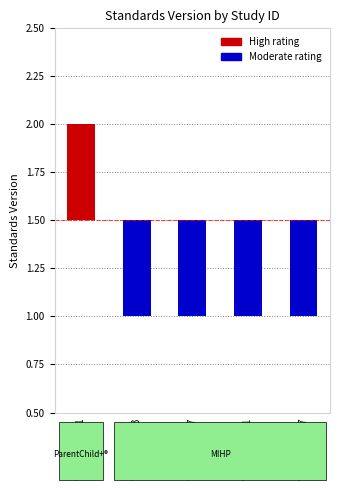

Rank the categories by value from lowest to highest.

WWHV039653, WWHV047867, WWHV070771, WWHV044437, WWHV073811